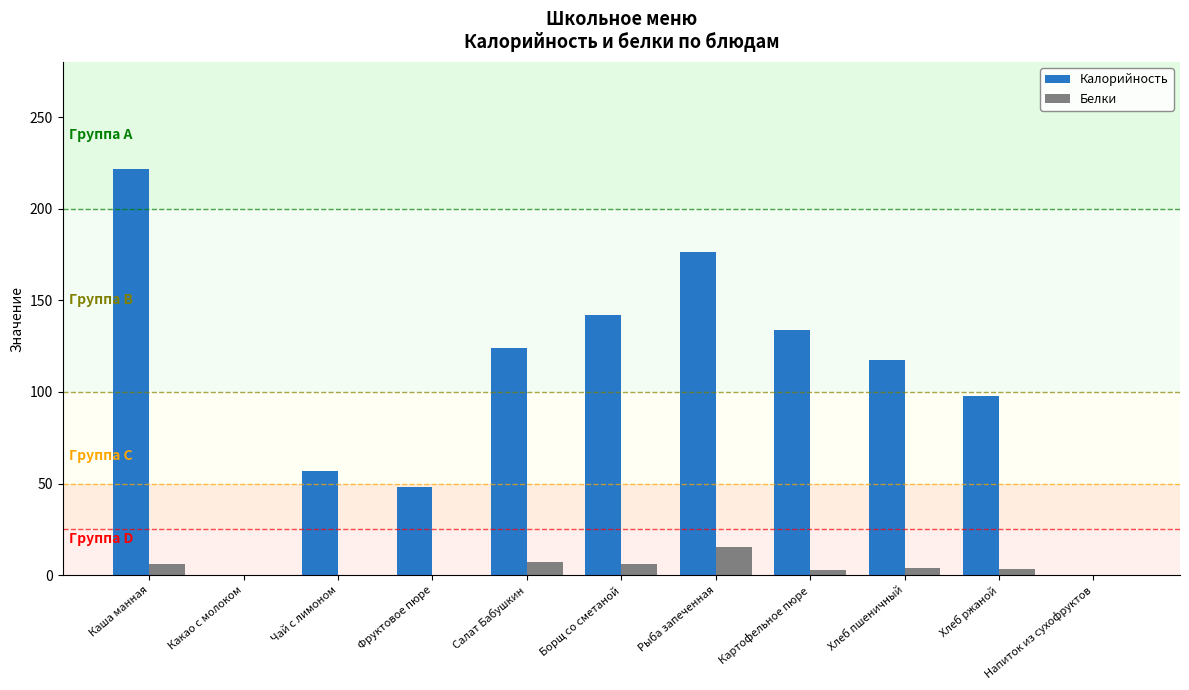

Is it true that Белки equals 15.1 at Рыба запеченная?

True